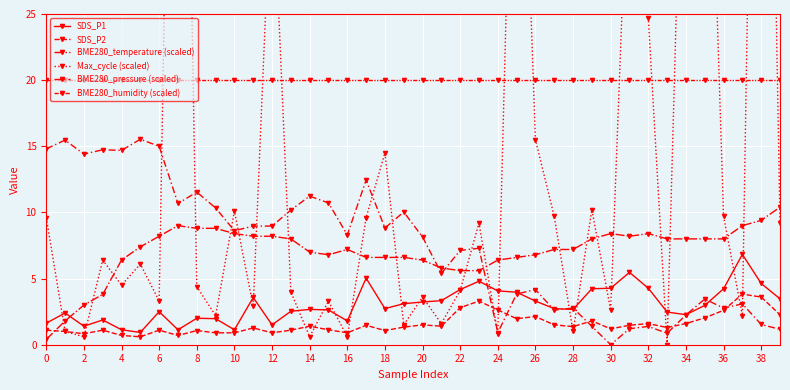

In Max_cycle (scaled), how many points are lower than both neighbors (excluding endpoints)?

14